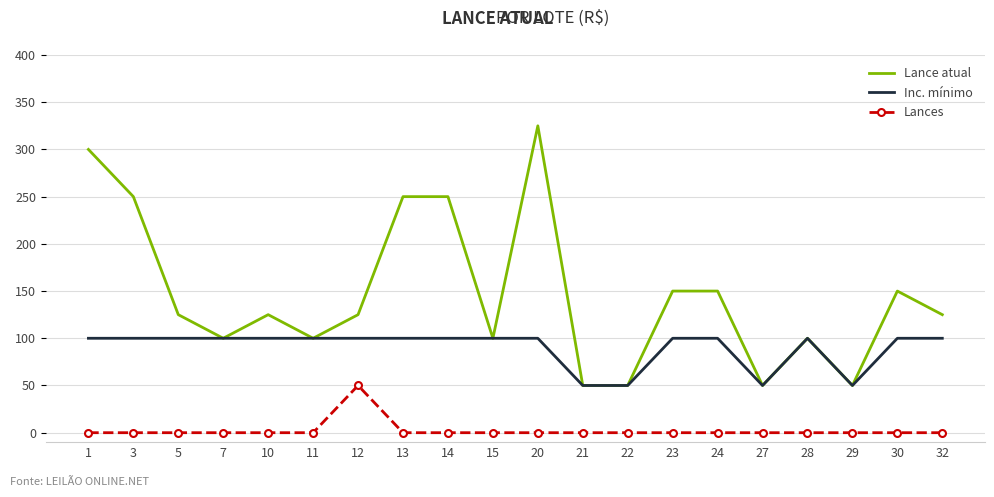

Is it true that Lances equals 87 at 12?

False